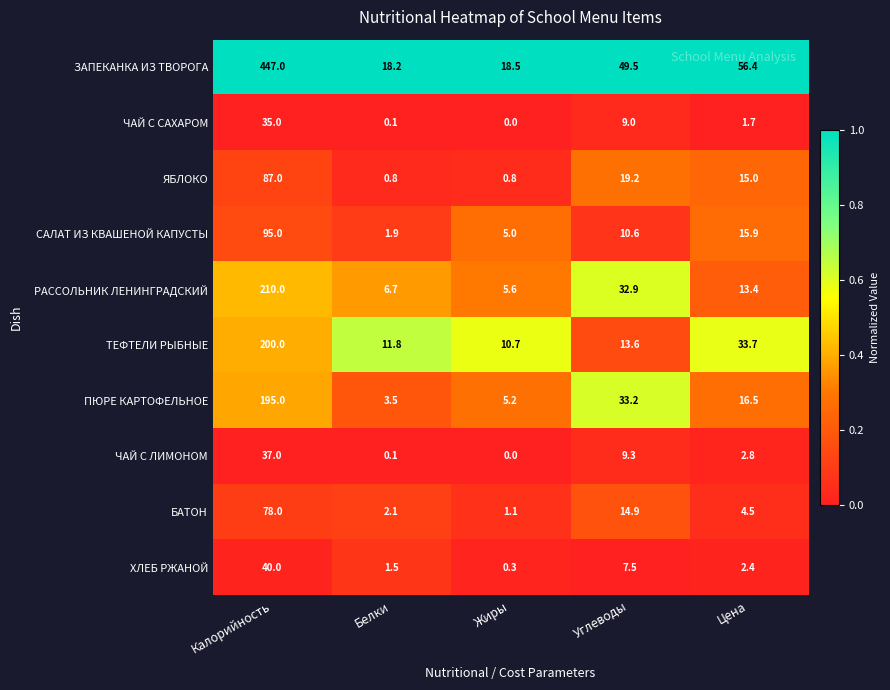

What is the approximate value of ЧАЙ С САХАРОМ at Углеводы?

9.0